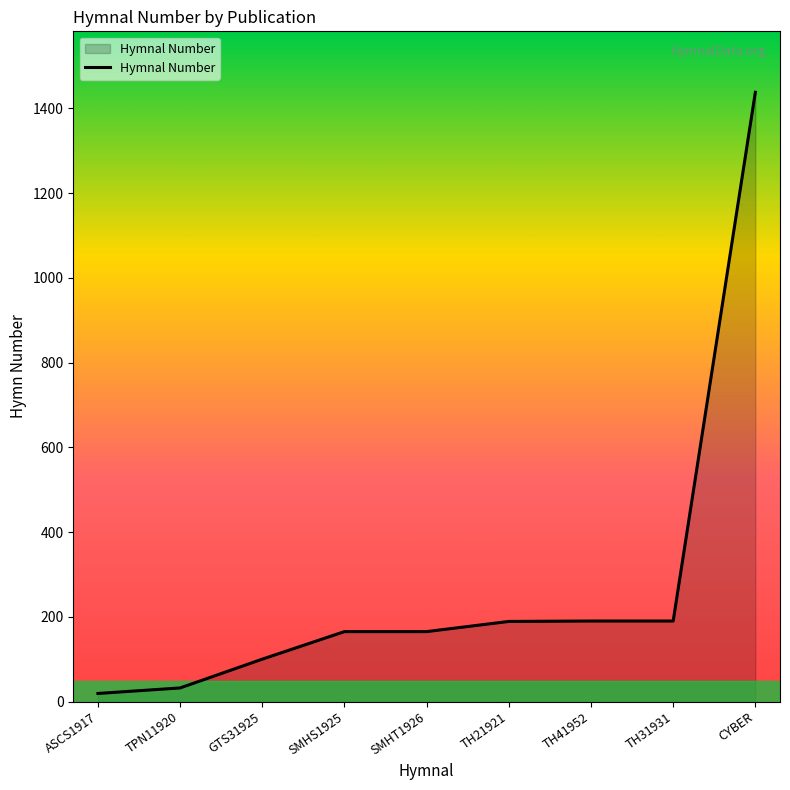

What is the difference between the maximum and minimum values?

1419